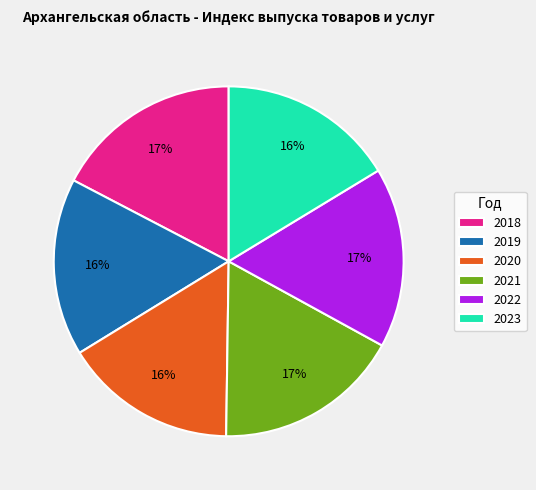

To the nearest percent, what is the combined percentage of 2020 and 2022?

33%